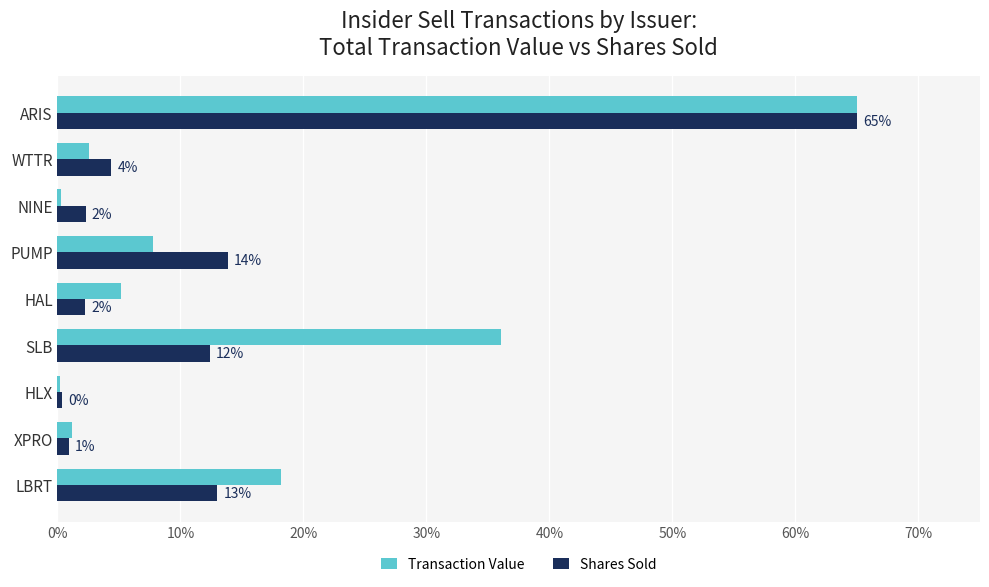

What are all the series names shown in the legend?

Transaction Value, Shares Sold